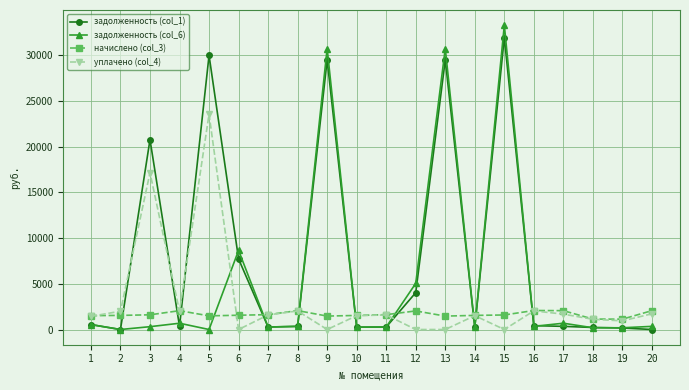

Rank the series at 12 from highest to lowest value.

задолженность (col_6), задолженность (col_1), начислено (col_3), уплачено (col_4)